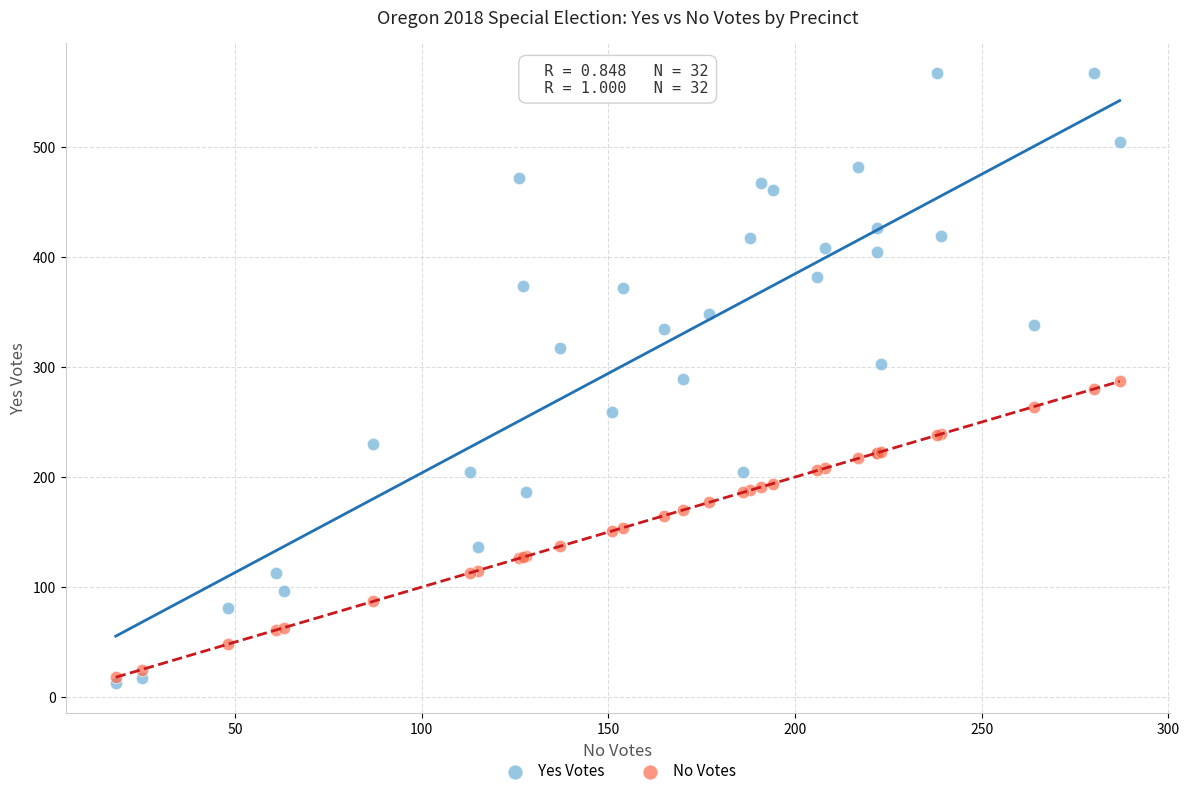

What are all the series names shown in the legend?

Yes Votes, No Votes